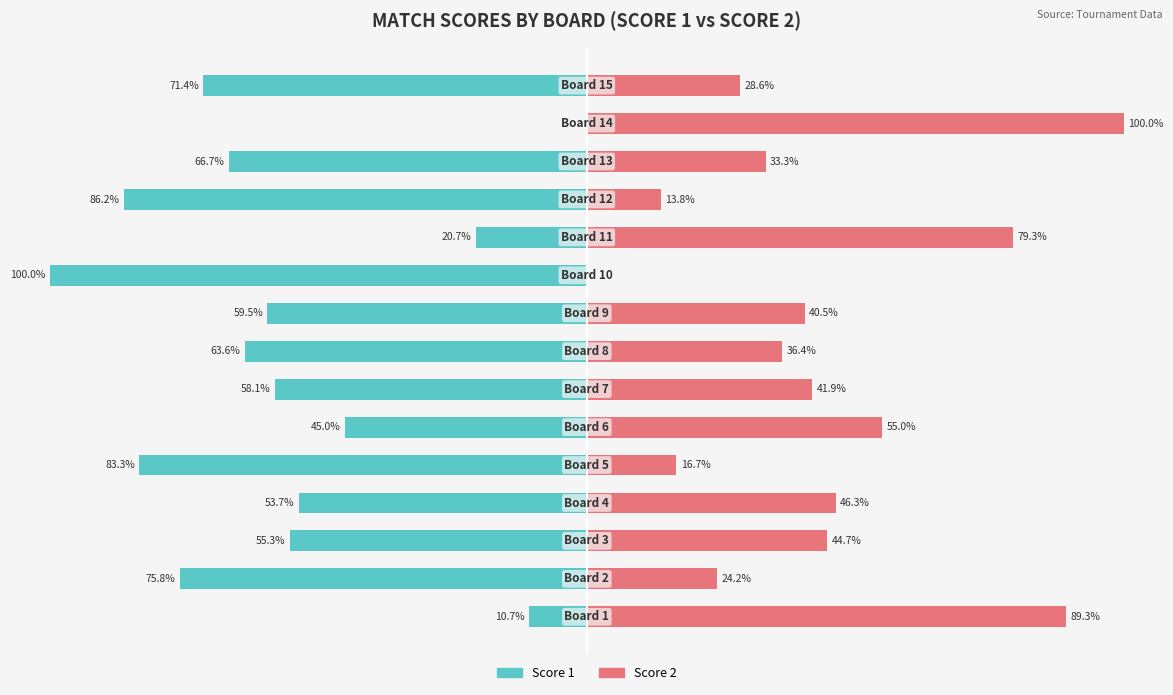

How many bars are there in each group?

2